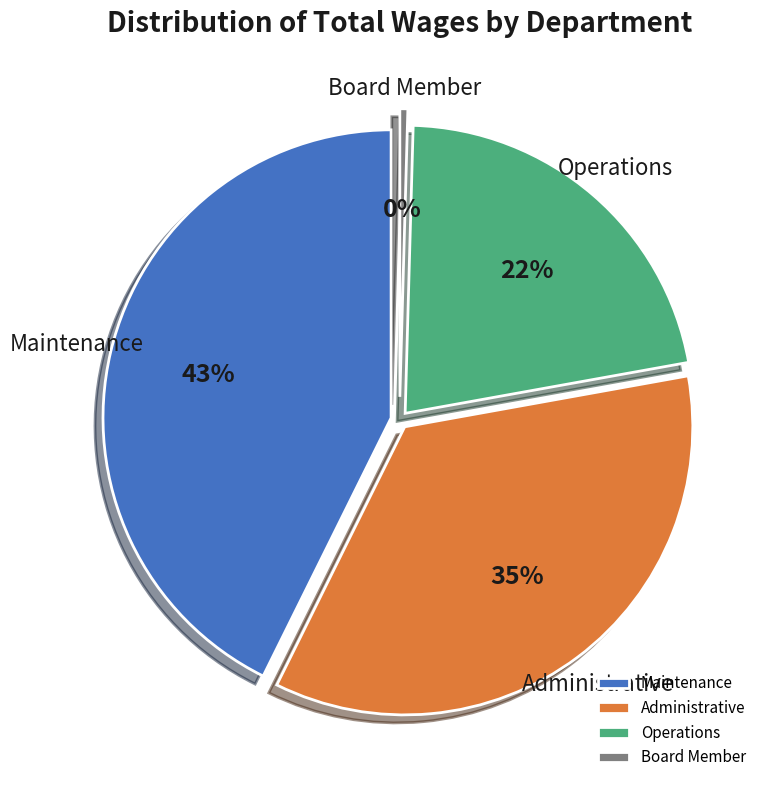

Which has a higher value, Administrative or Maintenance?

Maintenance